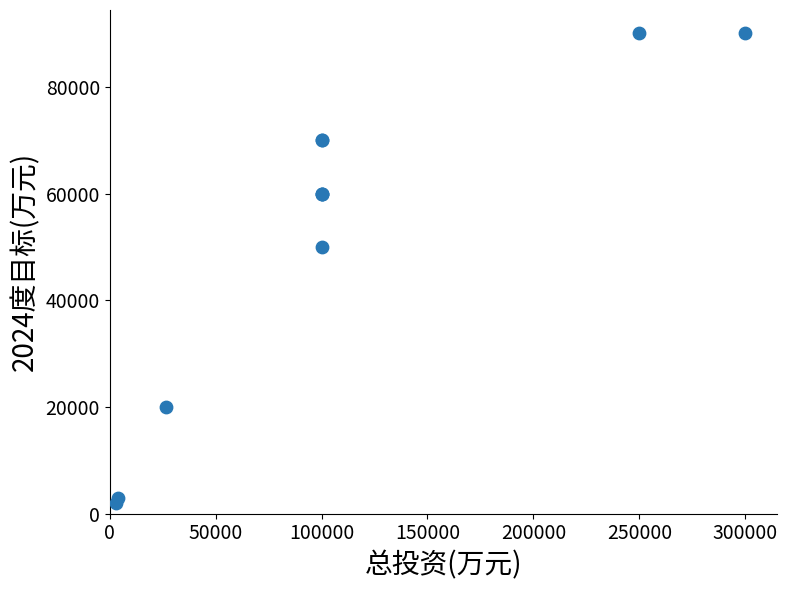

What Y value in the scatter plot is closest to 46000?

50000